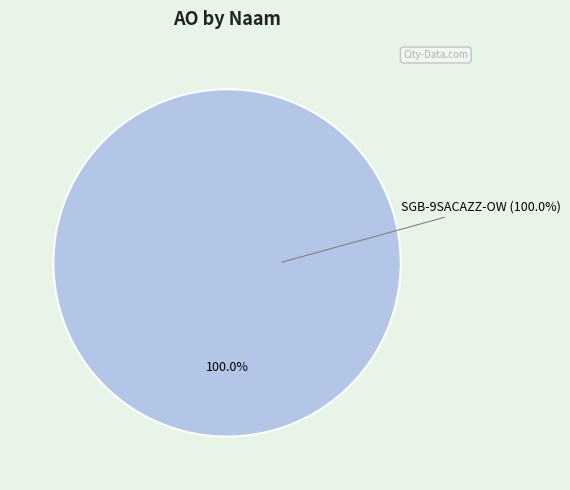

What is the smallest slice in the pie chart?

SGB-9SACAZZ-OW (2023 1ste aanpassing – goedgekeurd)